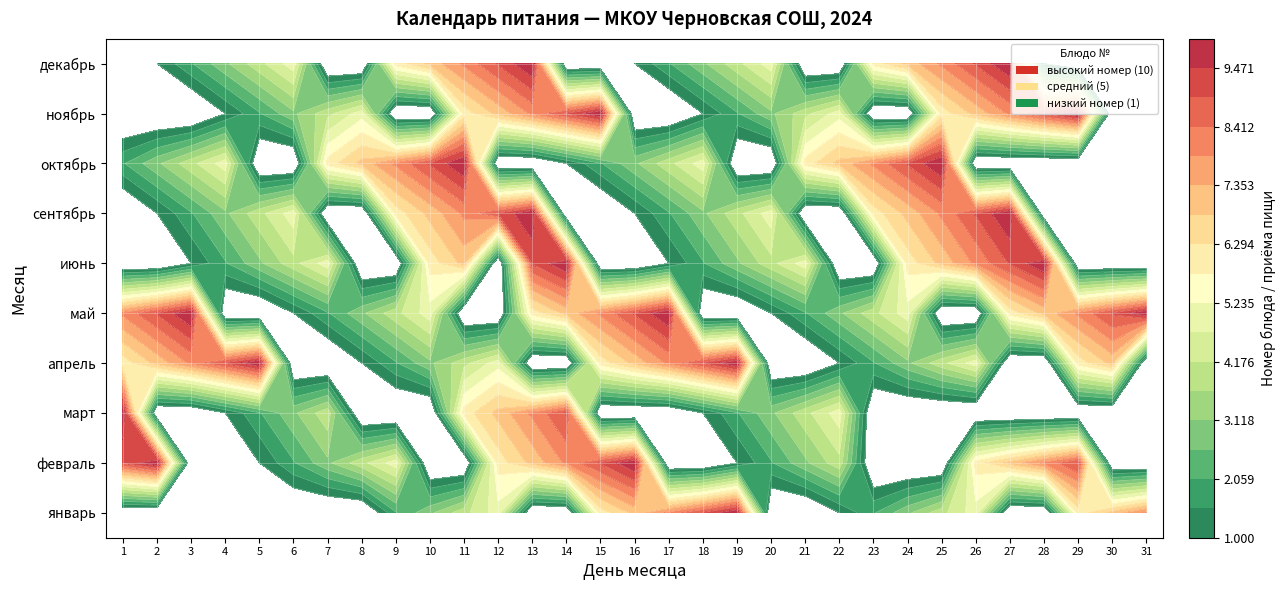

True or false: январь has a value of 0 at 4.

True